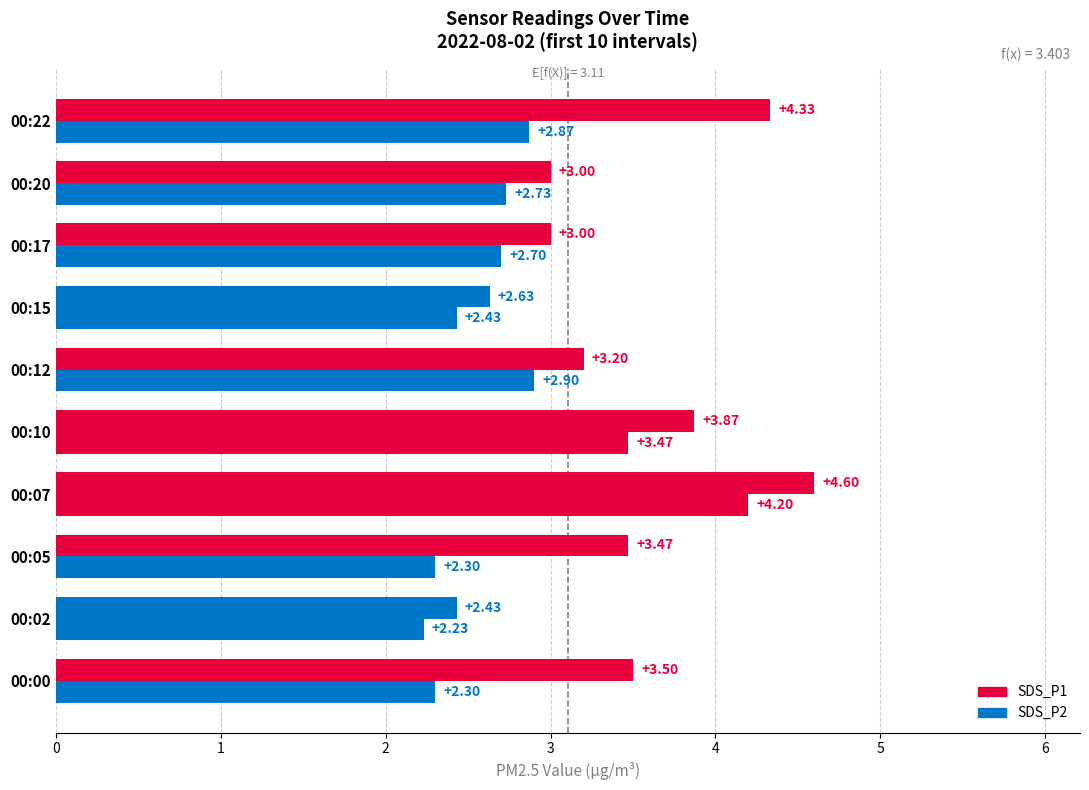

Count the number of categories in the chart.

10